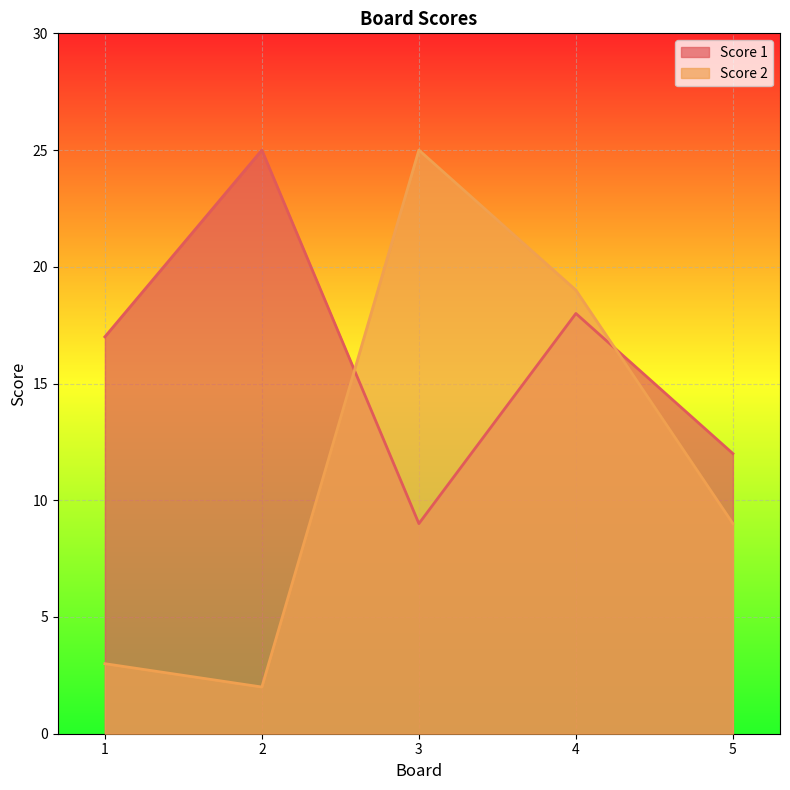

Which series has the largest range (max minus min)?

Score 2